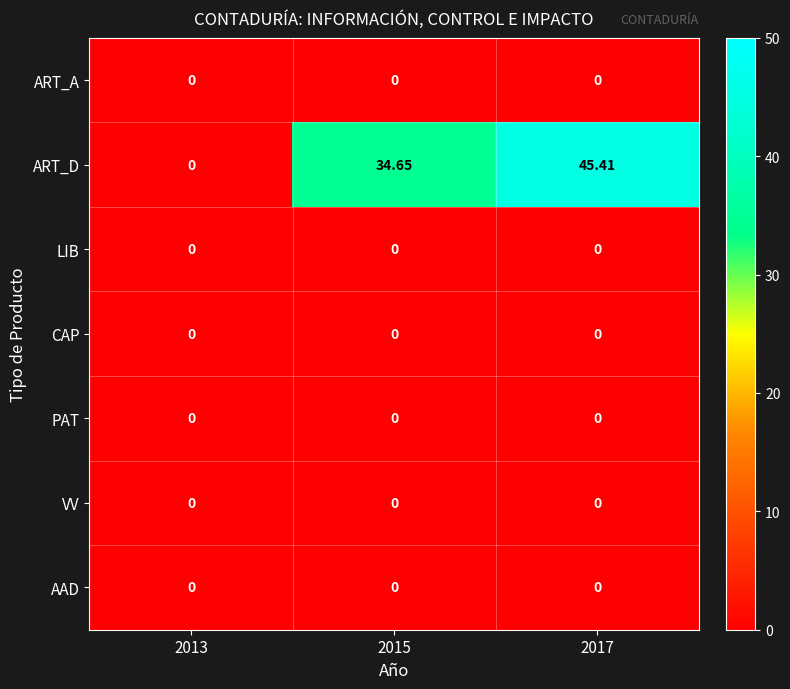

What is the total value across all series at 2017?

45.4